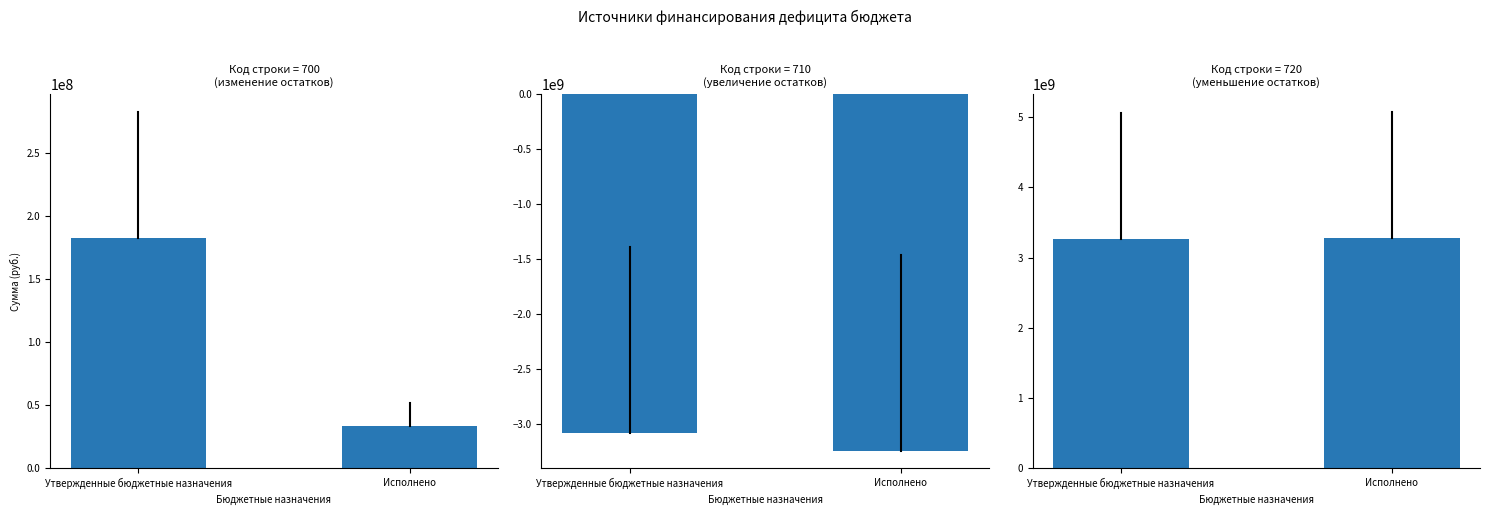

What is the difference between the values at Утвержденные бюджетные назначения and Исполнено?

8345924.2